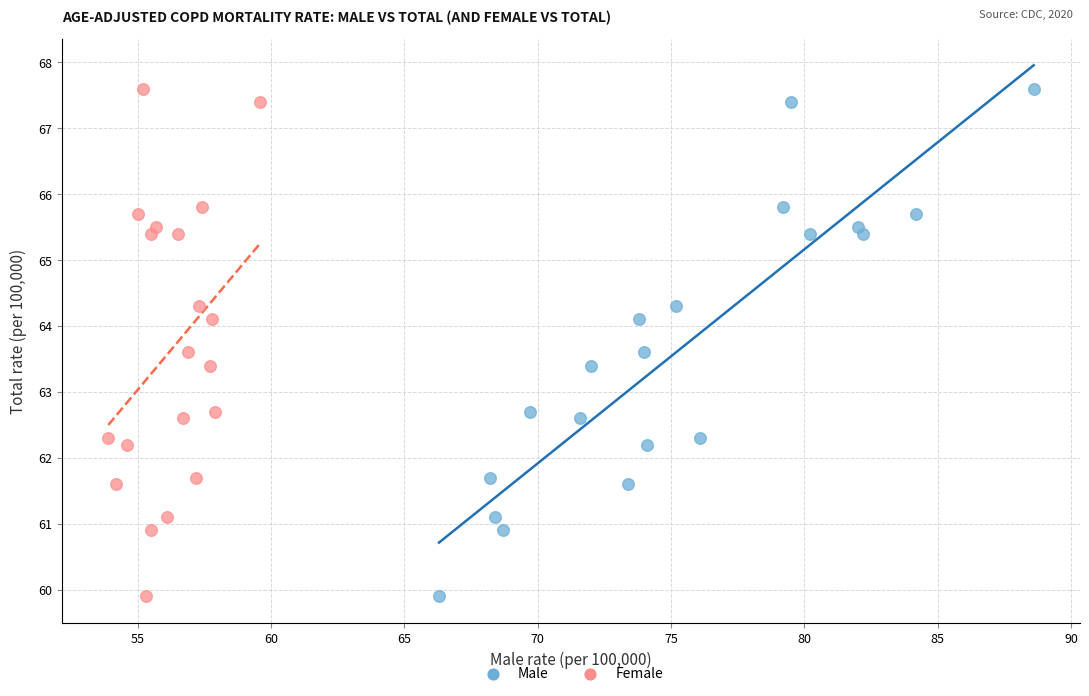

What are all the series names shown in the legend?

Male, Female